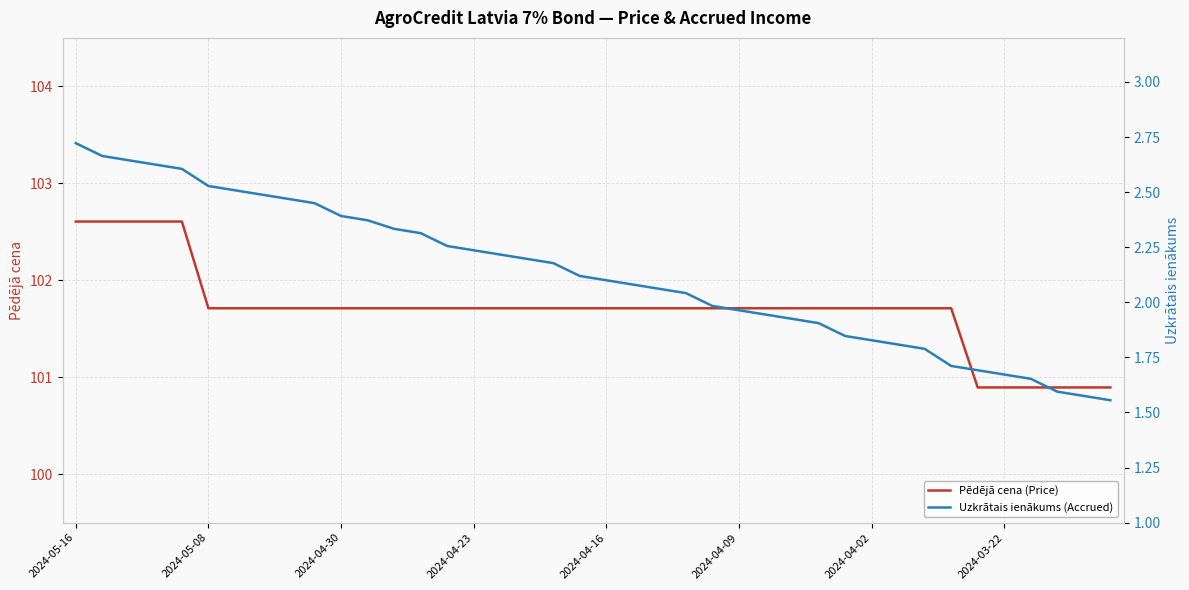

At which label does Pēdējā cena (Price) first exceed 101?

2024-05-16